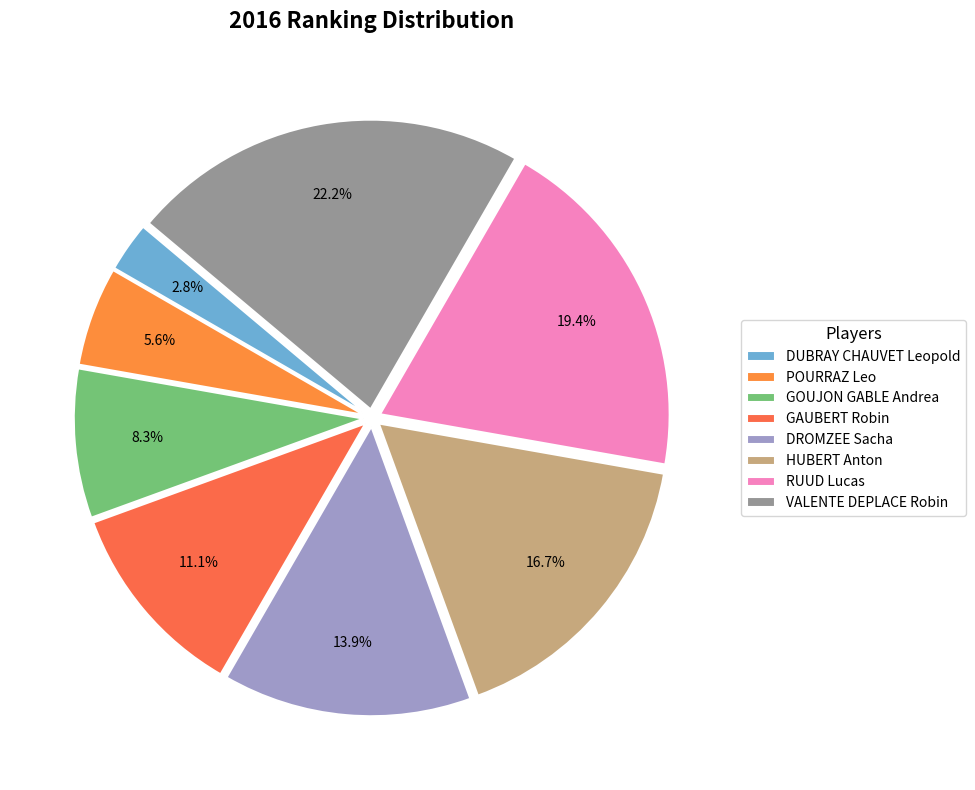

Does any single category account for the majority?

No